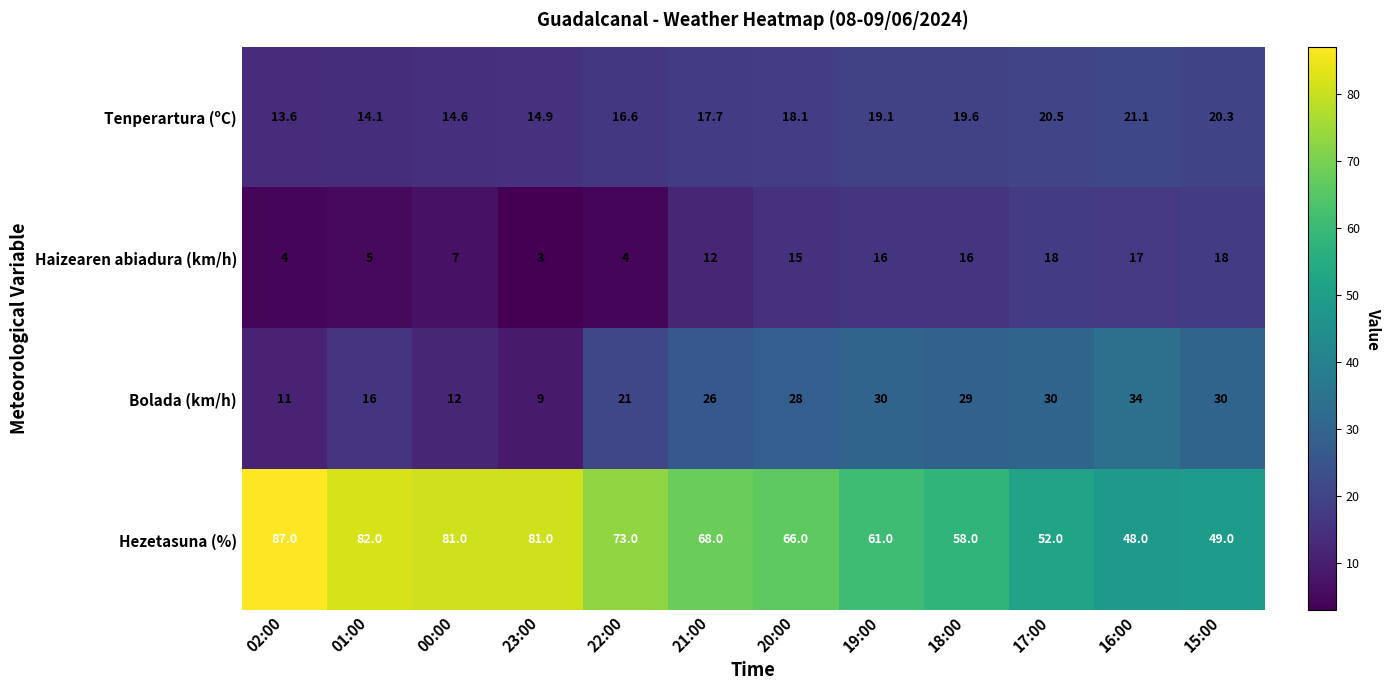

Rank the series at 20:00 from highest to lowest value.

Hezetasuna (%), Bolada (km/h), Tenperartura (ºC), Haizearen abiadura (km/h)